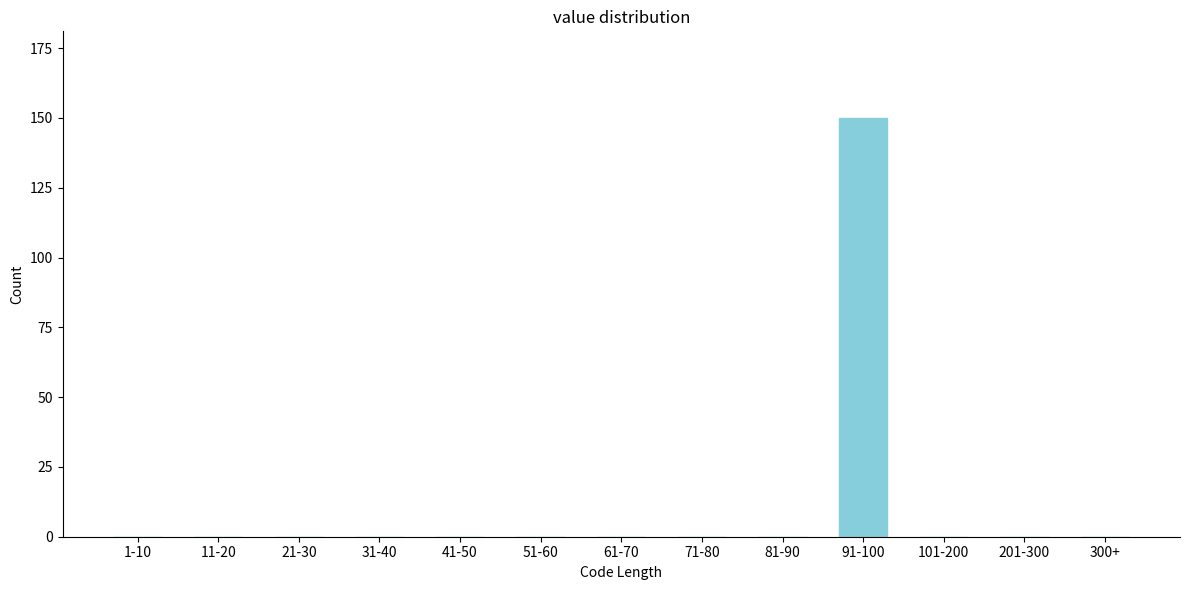

Reading left to right, transcribe all the data shown in this chart.

1-10=0	11-20=0	21-30=0	31-40=0	41-50=0	51-60=0	61-70=0	71-80=0	81-90=0	91-100=150	101-200=0	201-300=0	300+=0